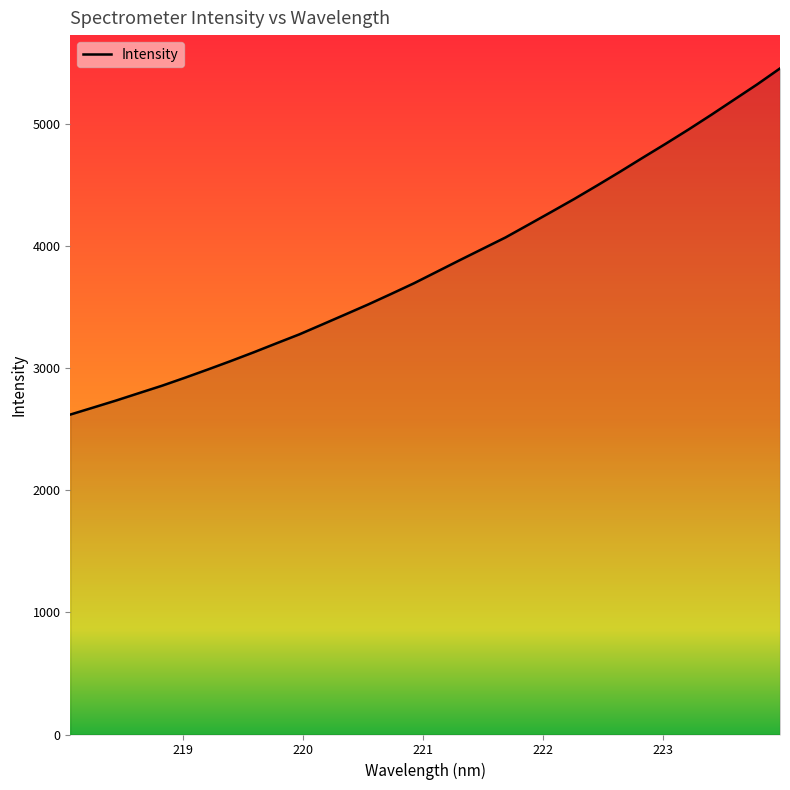

What is the average value?

3849.0